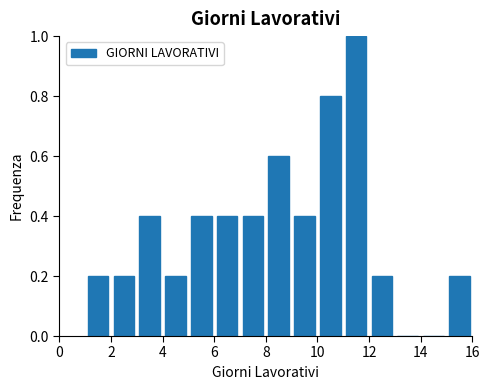

Reading left to right, list every bar in this chart as the range it spans on the x-axis followed by its height. The values are not printed on the chart, so give them approximately, as read against the axis.

1 to 2: 0.2
2 to 3: 0.2
3 to 4: 0.4
4 to 5: 0.2
5 to 6: 0.4
6 to 7: 0.4
7 to 8: 0.4
8 to 9: 0.6
9 to 10: 0.4
10 to 11: 0.8
11 to 12: 1.0
12 to 13: 0.2
13 to 14: 0
14 to 15: 0
15 to 16: 0.2